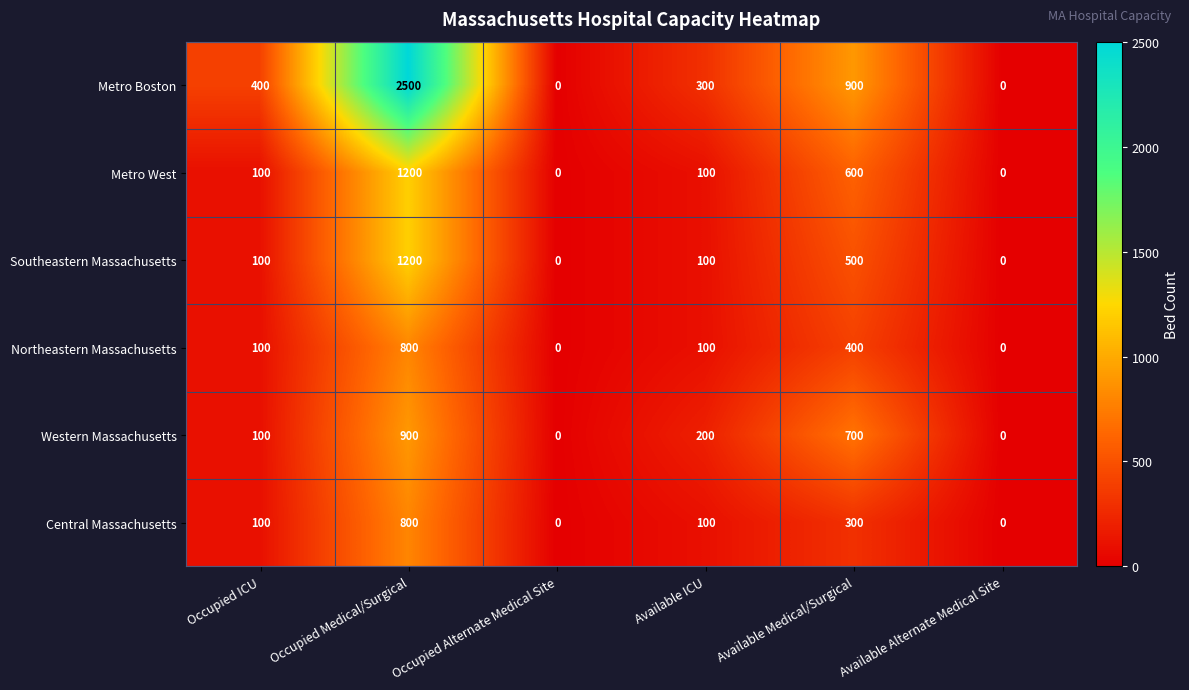

What is the maximum value shown in the chart?

2500